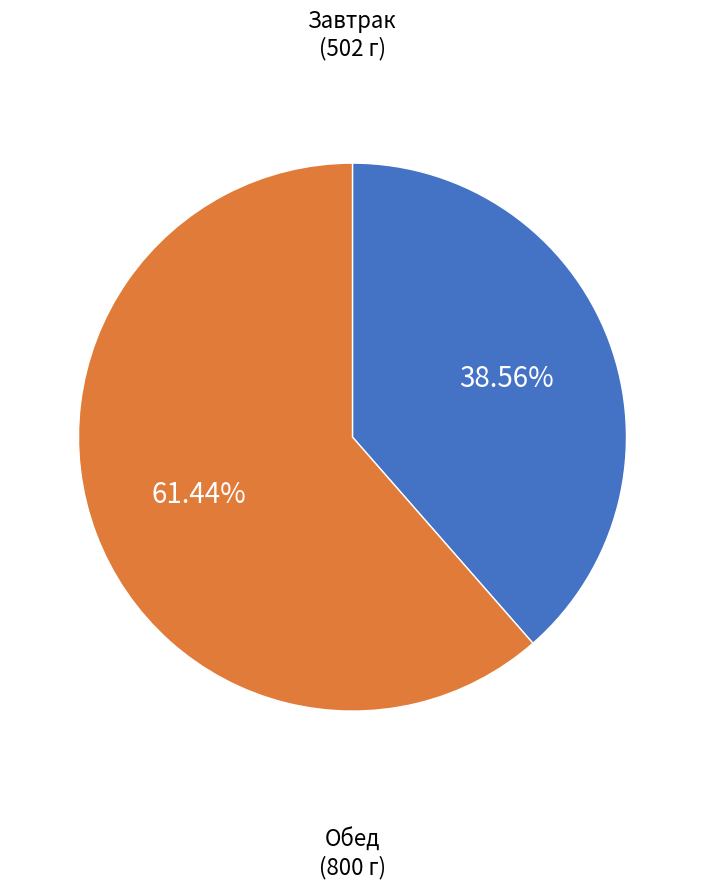

Is there a majority slice in this chart?

Yes